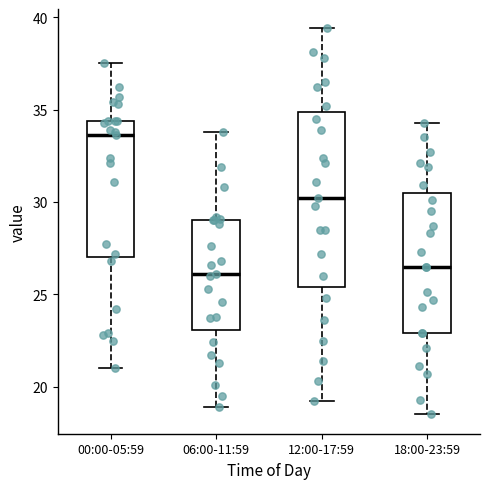

Comparing the boxes themselves (not the whiskers), which one is the tallest?

12:00-17:59